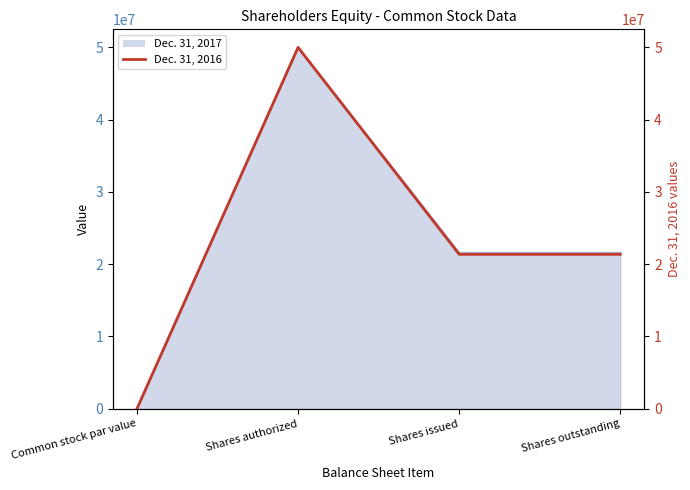

Reading left to right, list all the values displayed in this chart.

0	50000000	21369885	21369885